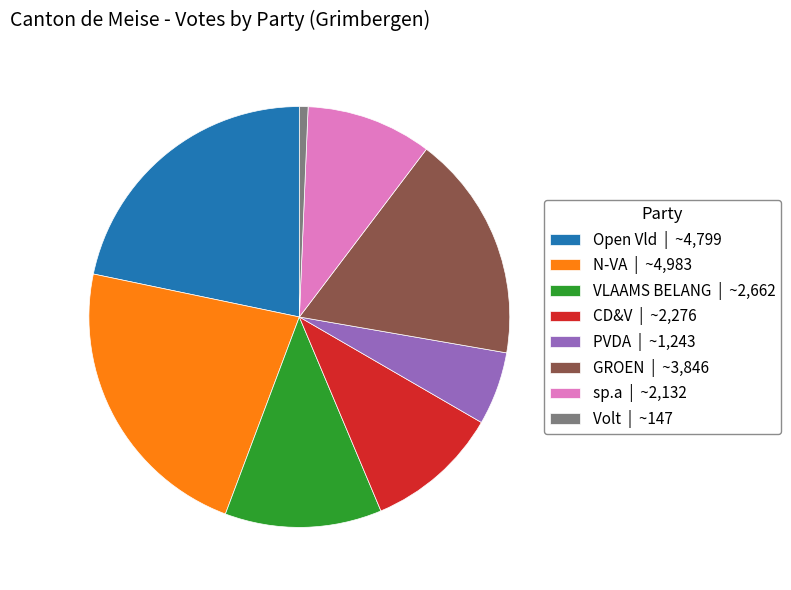

Combined, do Open Vld | ~4,799 and Volt | ~147 account for over 50%?

No